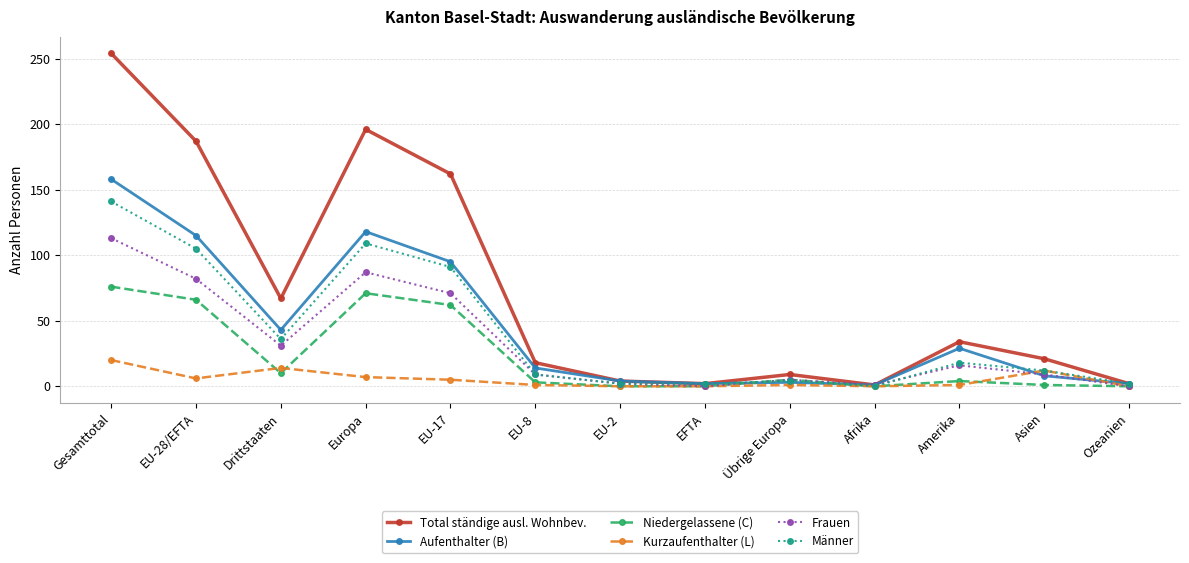

At which label does Aufenthalter (B) first exceed 14?

Gesamttotal